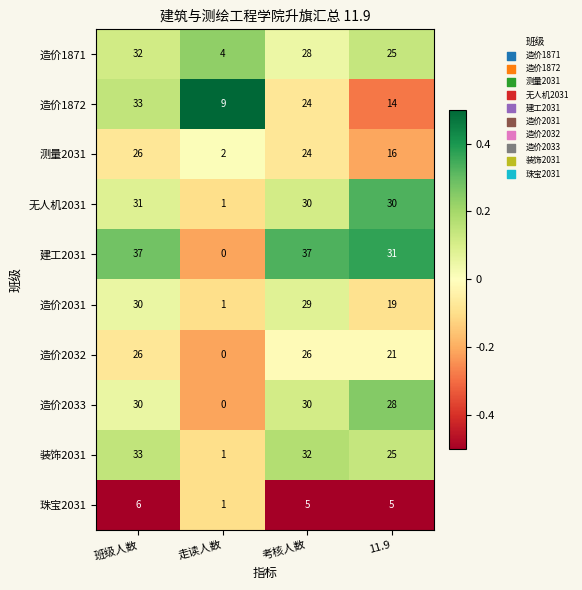

Between 班级人数 and 考核人数, which series saw the biggest shift?

造价1872